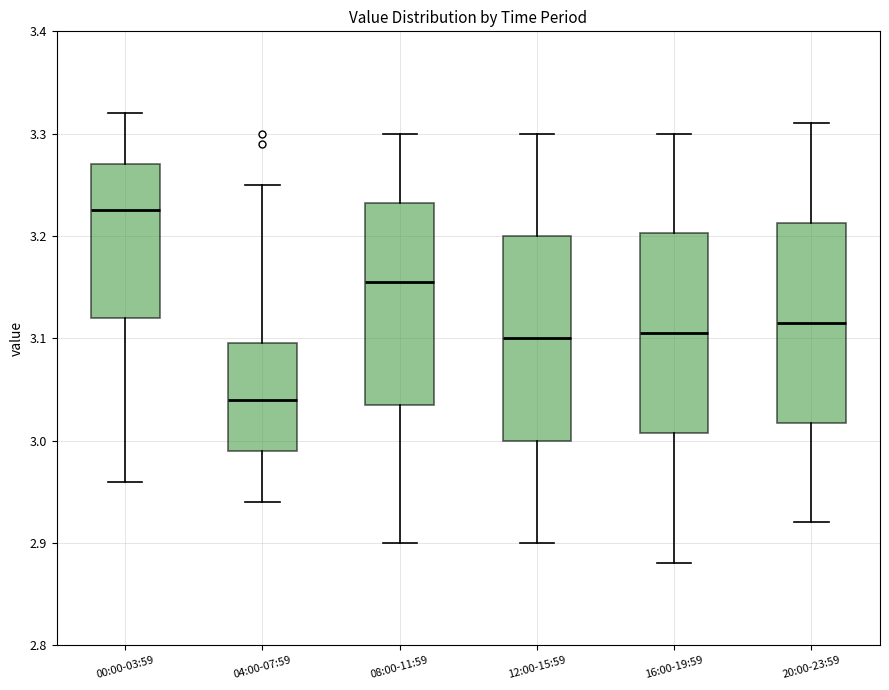

Reading left to right, transcribe this box plot: for each box, give where its median line is, the range the box spans, and where its two whiskers end, as read against the y-axis. The values are not printed on the chart, so give them approximately, as read against the axis.

00:00-03:59: median 3.23, box 3.12 to 3.27, whiskers 2.96 to 3.32
04:00-07:59: median 3.04, box 2.99 to 3.10, whiskers 2.94 to 3.25
08:00-11:59: median 3.16, box 3.04 to 3.23, whiskers 2.90 to 3.30
12:00-15:59: median 3.10, box 3.00 to 3.20, whiskers 2.90 to 3.30
16:00-19:59: median 3.11, box 3.01 to 3.20, whiskers 2.88 to 3.30
20:00-23:59: median 3.12, box 3.02 to 3.21, whiskers 2.92 to 3.31